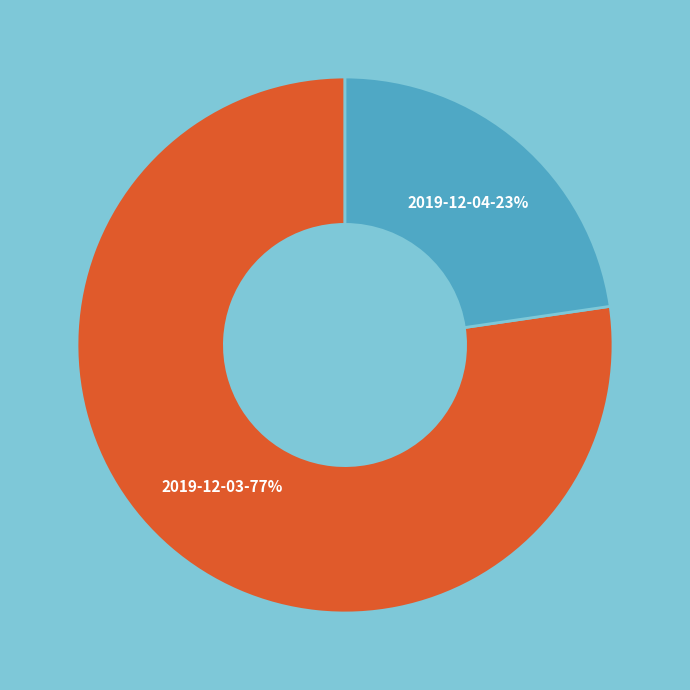

Rank the categories by value from highest to lowest.

2019-12-03-77%, 2019-12-04-23%